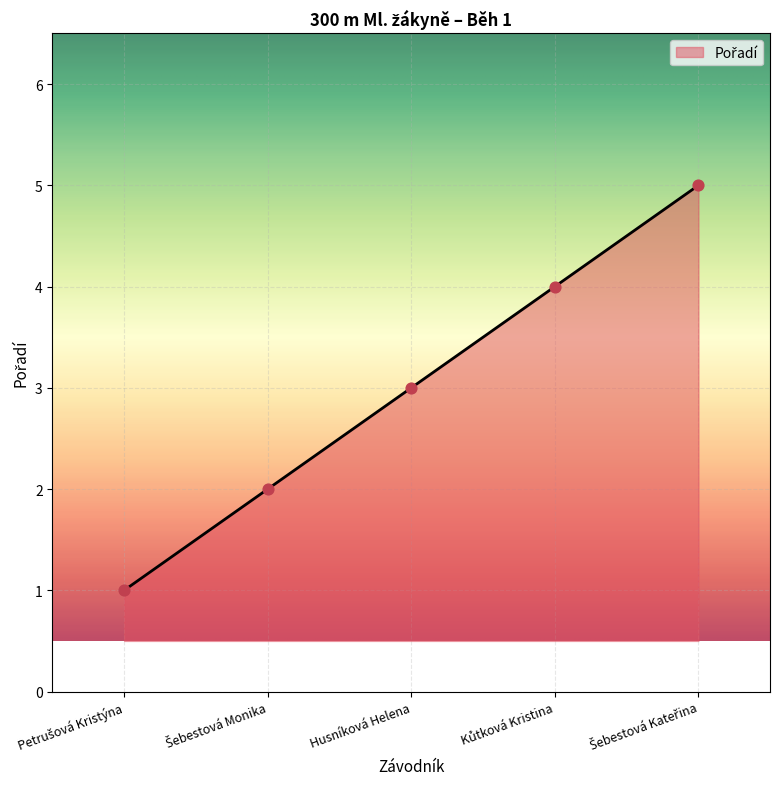

Which has a higher value, Kůtková Kristina or Šebestová Kateřina?

Šebestová Kateřina